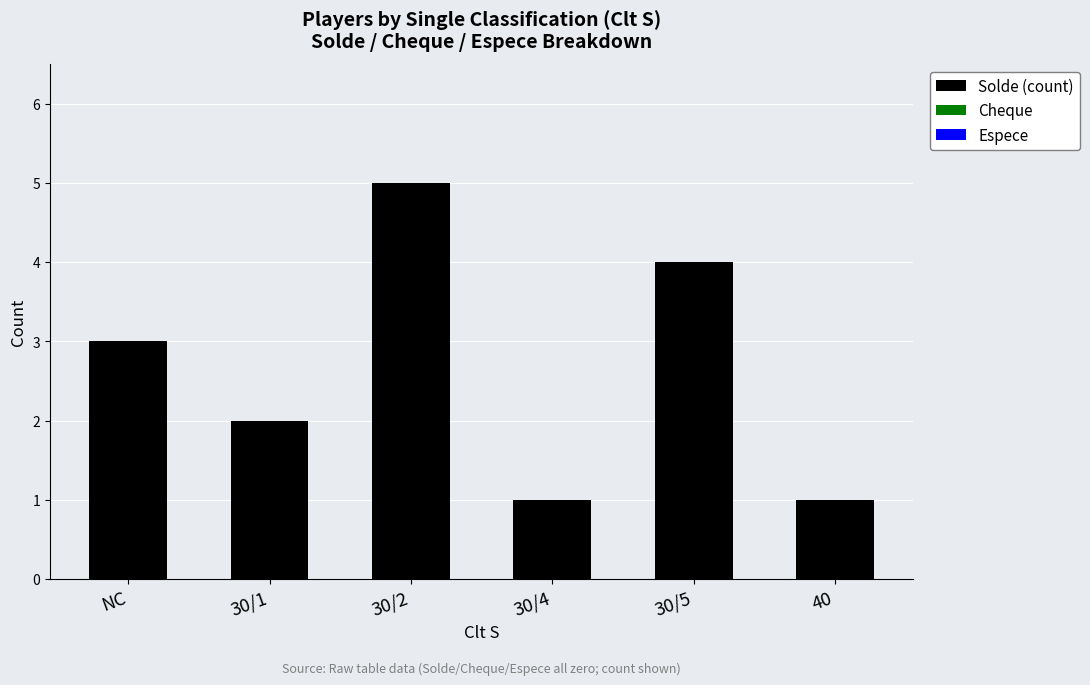

At which category does the chart reach its peak across all series?

30/2